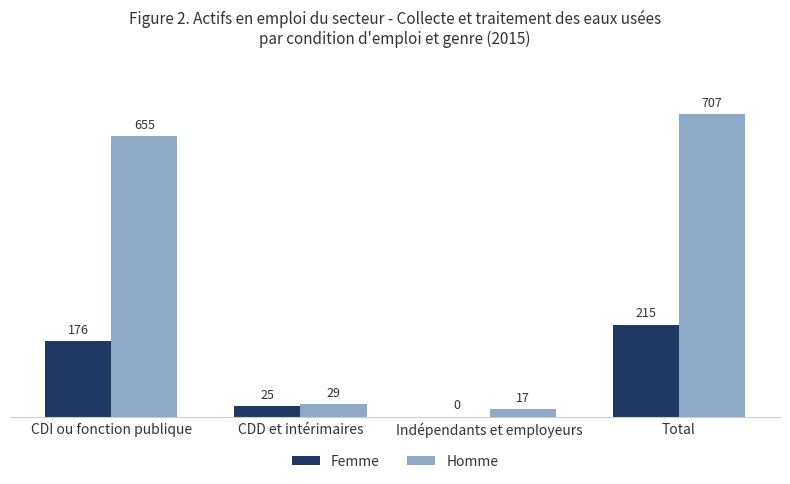

Is it true that Homme equals 28.7 at CDD et intérimaires?

True